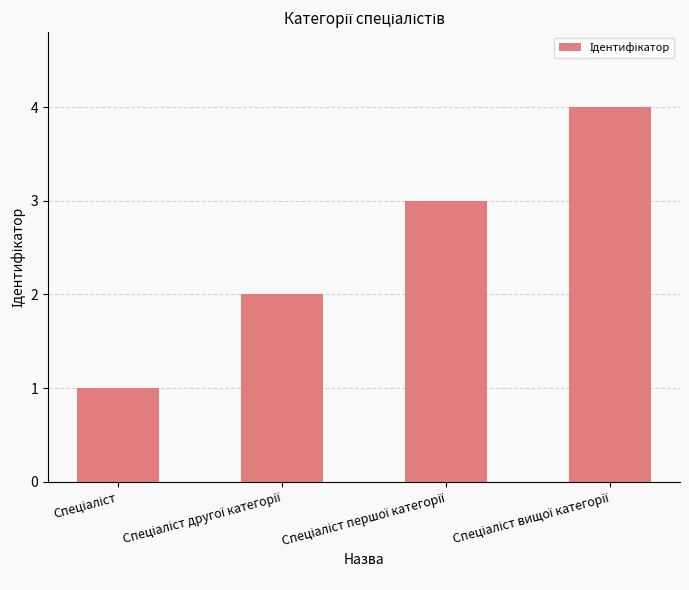

What is the greatest value displayed?

4